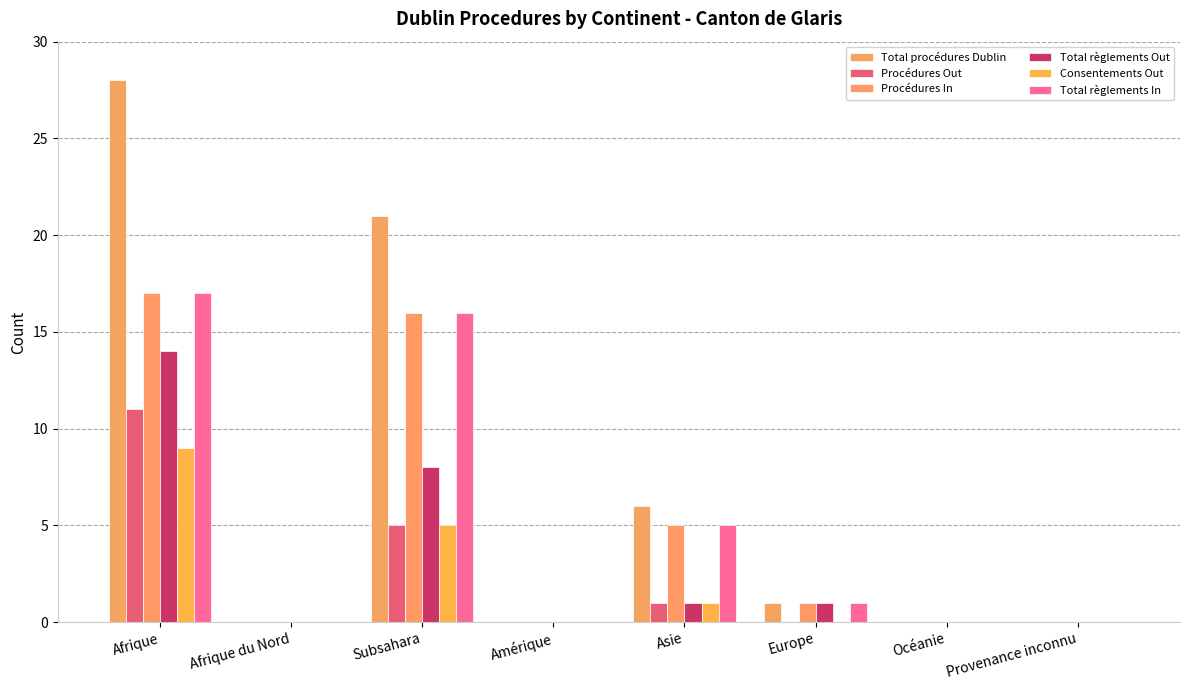

What is the highest value of the Total règlements Out series?

14